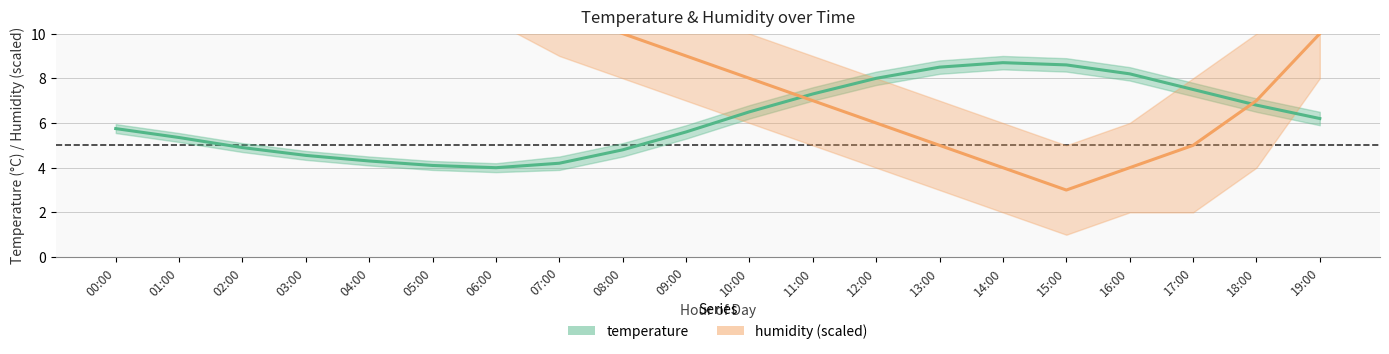

Reading left to right, list all the values displayed in this chart.

temperature: 00:00=5.8	01:00=5.3	02:00=4.9	03:00=4.5	04:00=4.3	05:00=4.1	06:00=4.0	07:00=4.2	08:00=4.8	09:00=5.6	10:00=6.5	11:00=7.3	12:00=8.0	13:00=8.5	14:00=8.7	15:00=8.6	16:00=8.2	17:00=7.5	18:00=6.8	19:00=6.2
humidity (scaled): 00:00=14.0	01:00=14.0	02:00=14.0	03:00=14.0	04:00=13.5	05:00=13.0	06:00=12.0	07:00=11.0	08:00=10.0	09:00=9.0	10:00=8.0	11:00=7.0	12:00=6.0	13:00=5.0	14:00=4.0	15:00=3.0	16:00=4.0	17:00=5.0	18:00=7.0	19:00=10.0